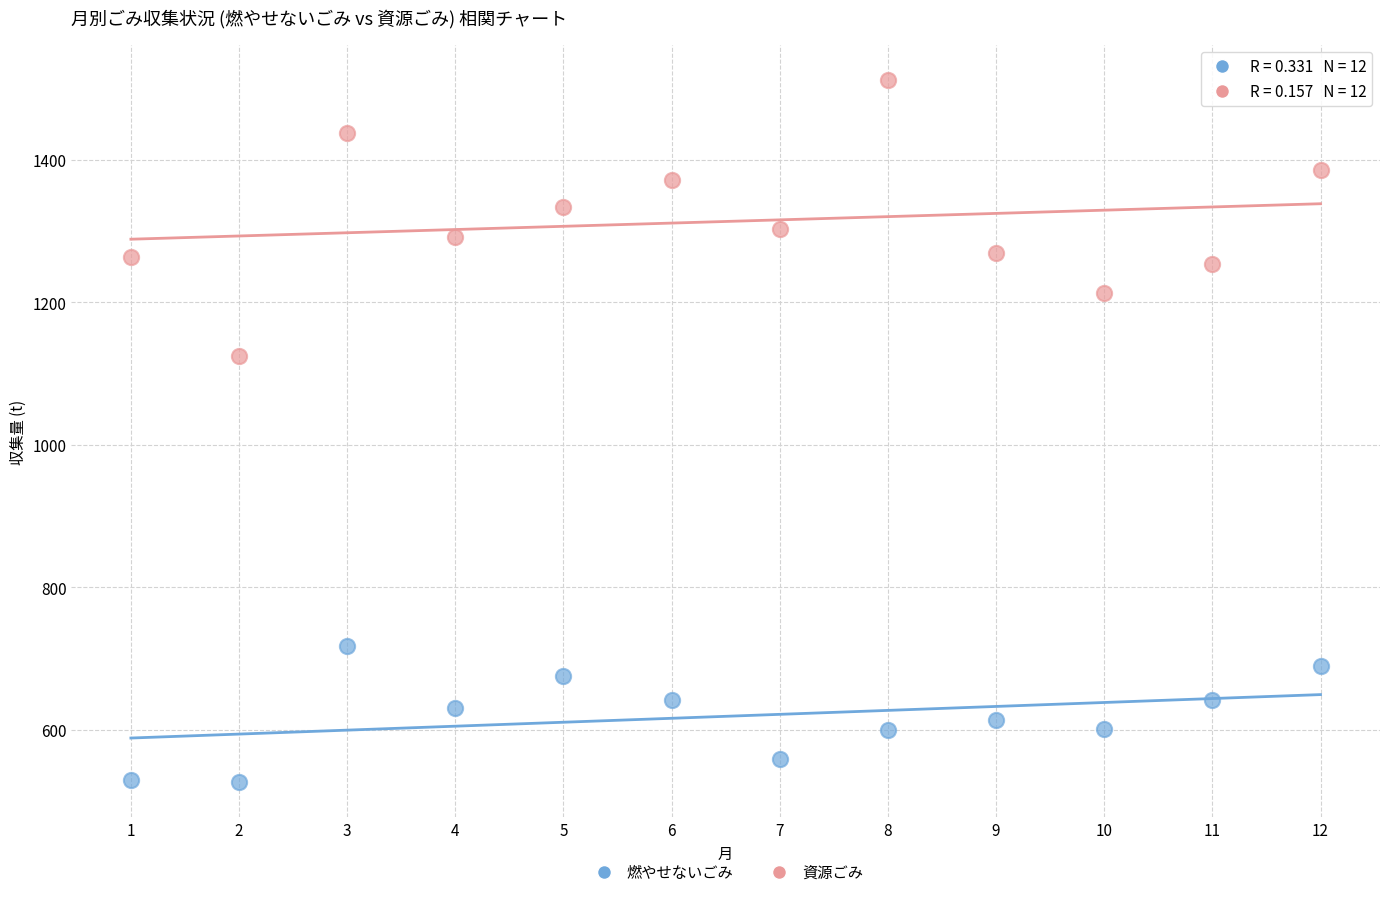

What are all the series names shown in the legend?

燃やせないごみ, 資源ごみ